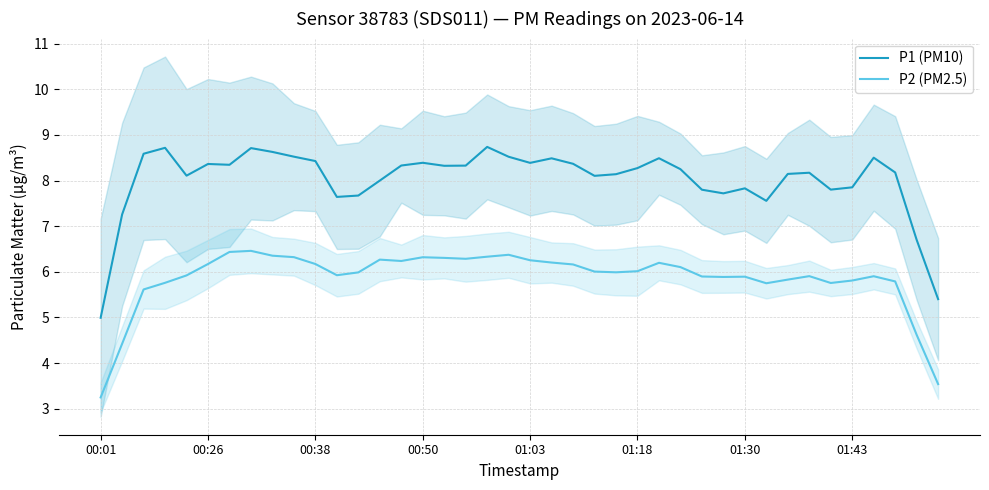

Which category has the lowest value in the P2 (PM2.5) series?

00:01